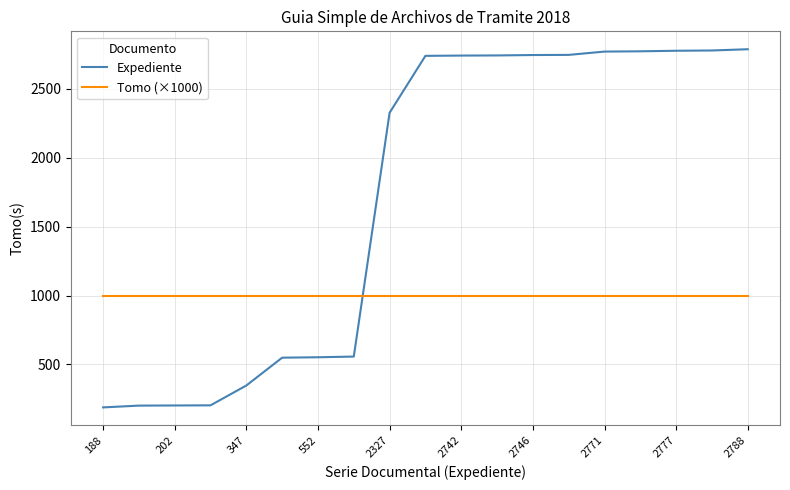

Which series ends up on top after the final intersection of Tomo (×1000) and Expediente?

Expediente